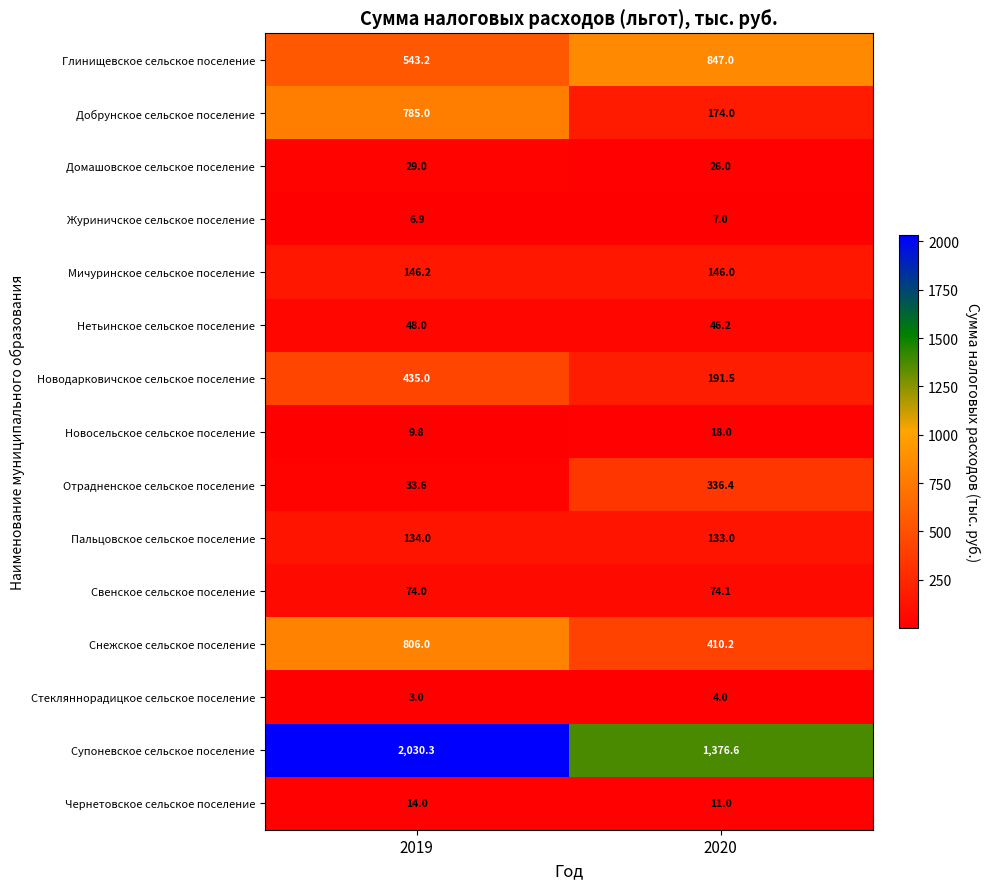

Read the Нетьинское сельское поселение value at 2020.

46.2